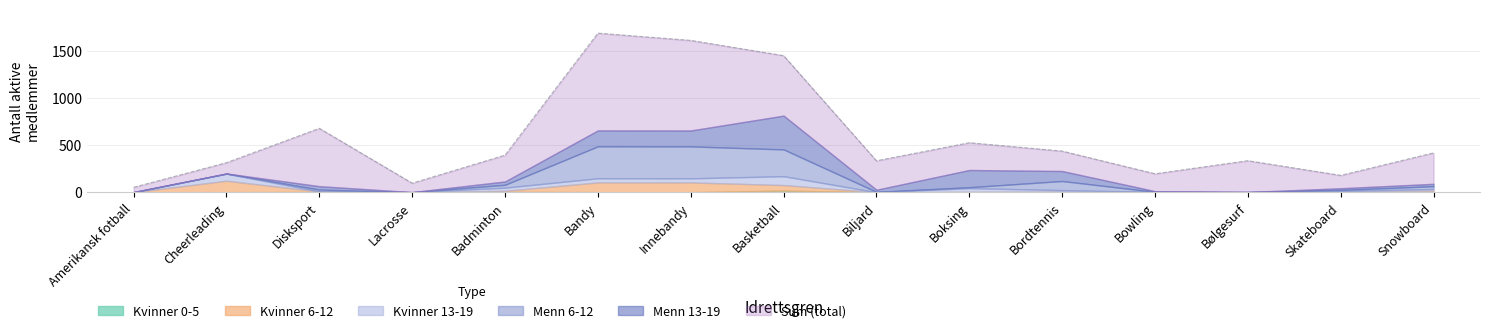

At which label does Menn 13-19 reach its minimum?

Bølgesurf